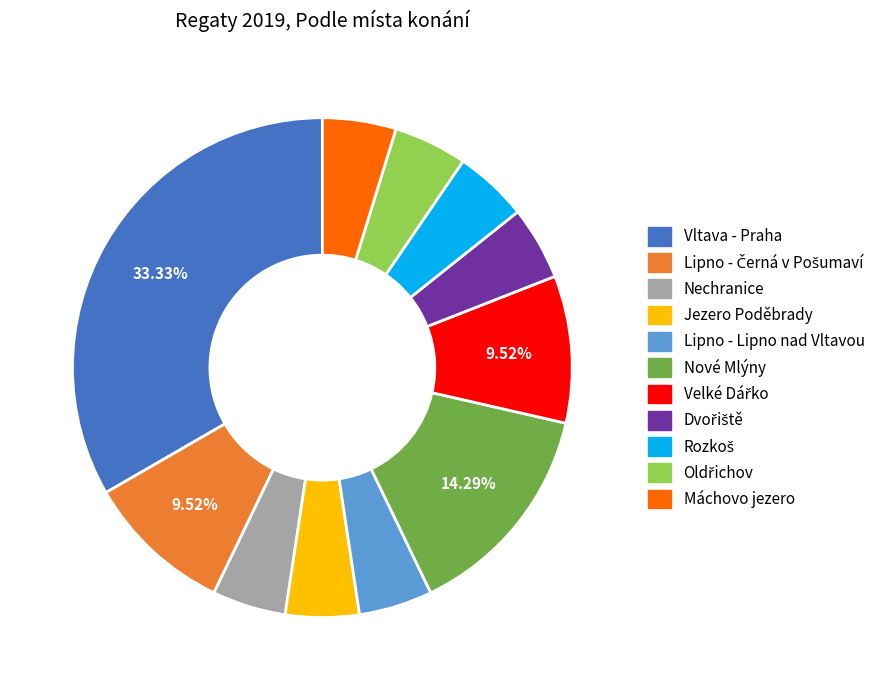

What is the largest slice in the pie chart?

Vltava - Praha